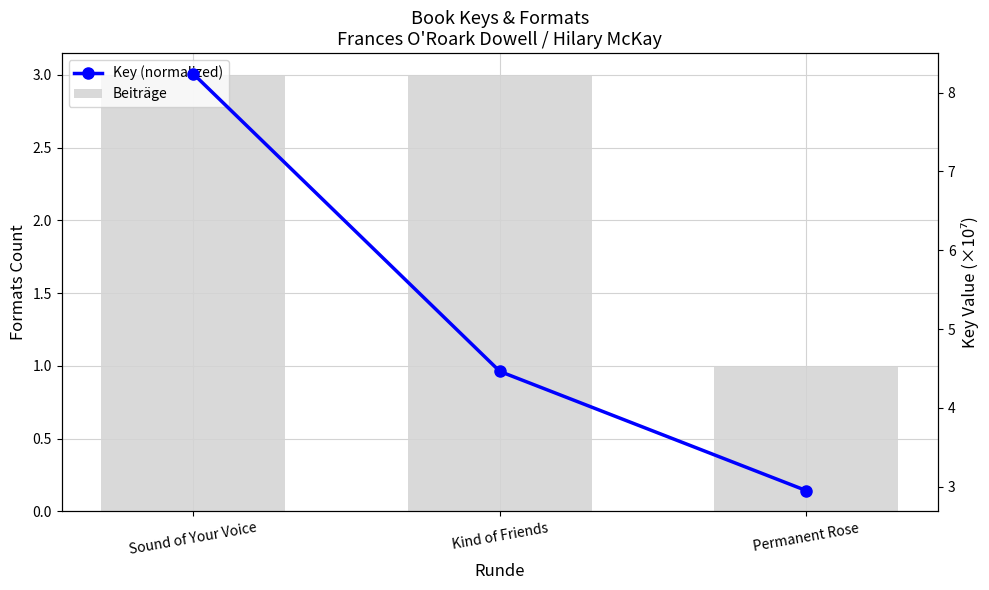

What is the label of the 3rd bar from the right?

Sound of Your Voice